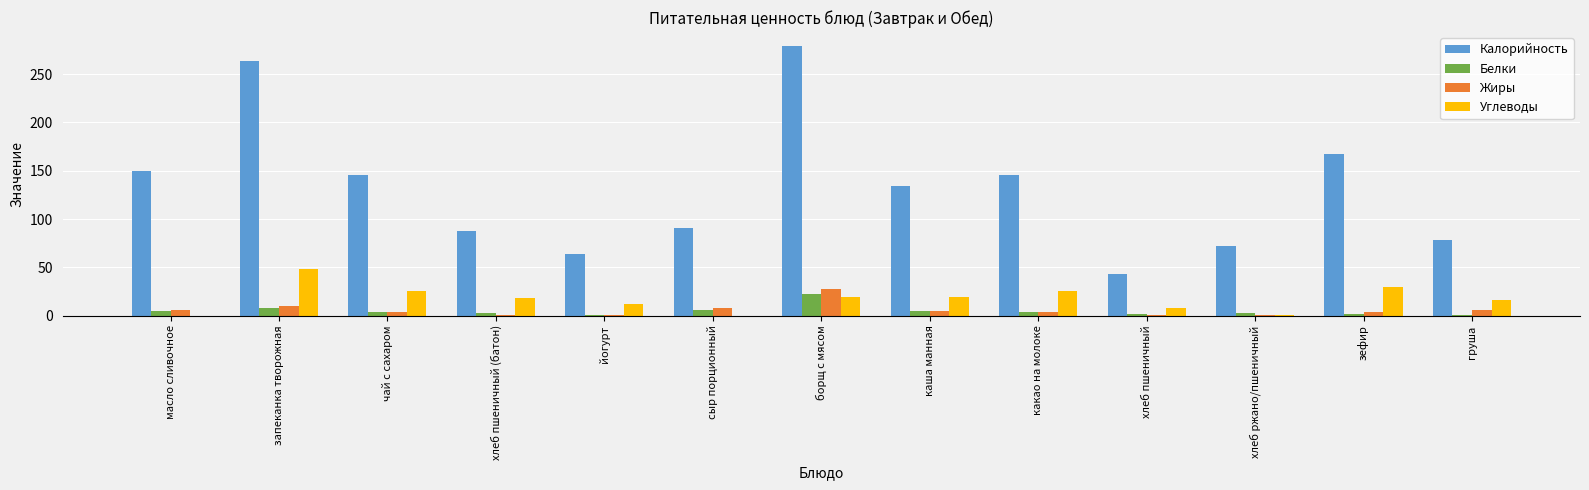

What is the total value across all series at какао на молоке?

177.9